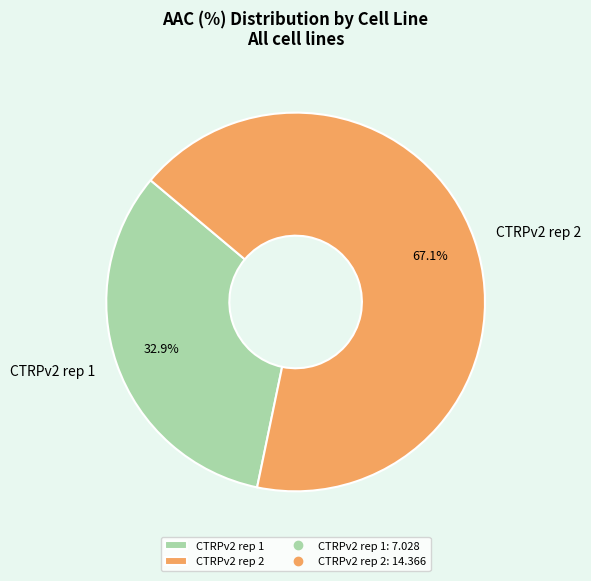

What is the smallest slice in the pie chart?

CTRPv2 rep 1